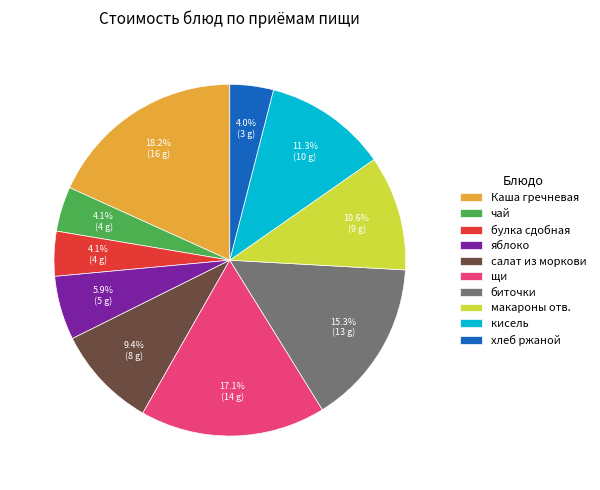

Count the number of slices in the pie.

10